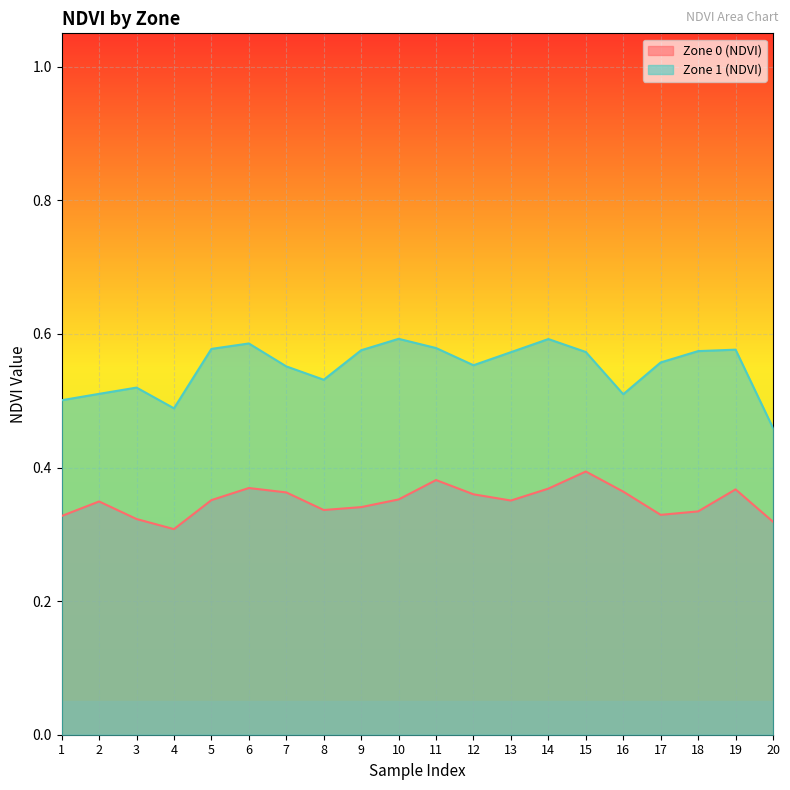

How many lines are shown in the chart?

2